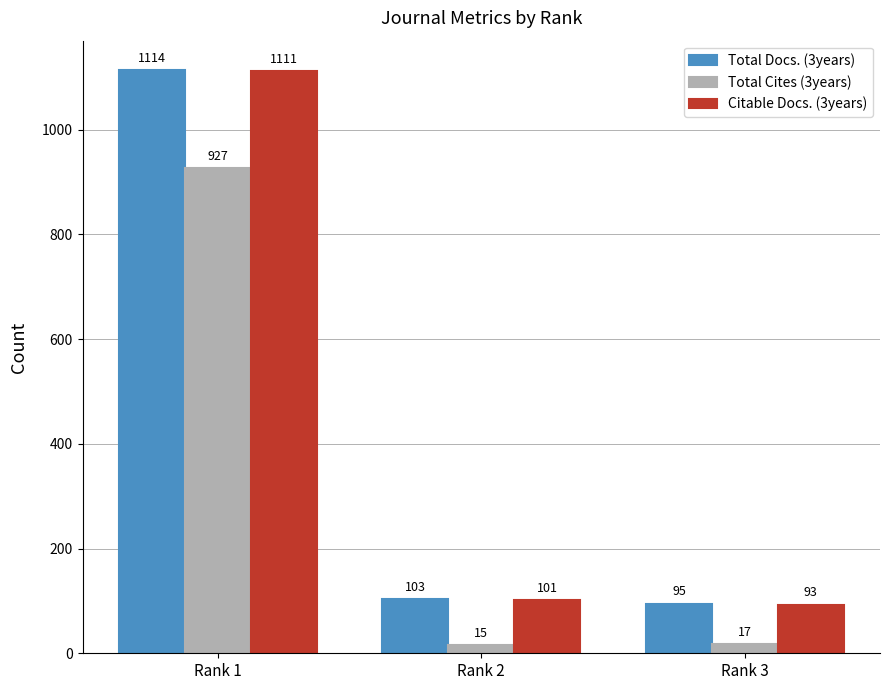

Which series has the largest total across all categories?

Total Docs. (3years)